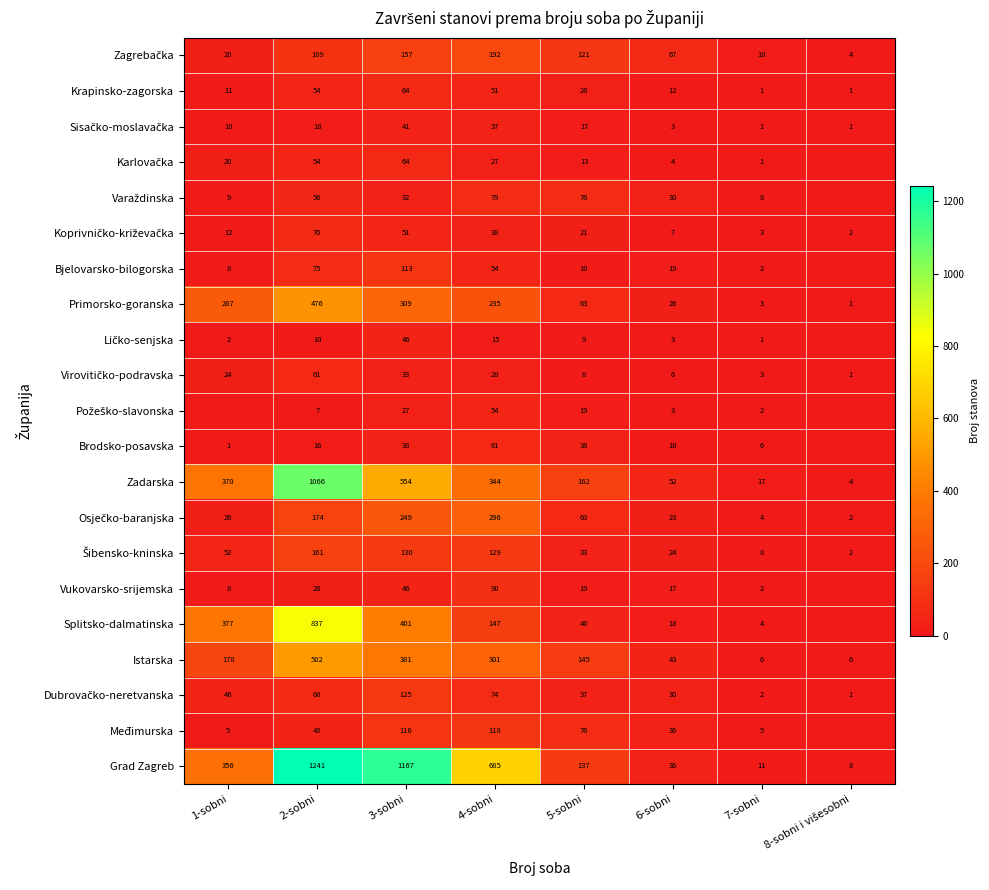

What is the difference between the maximum and minimum values in the Zadarska series?

1062